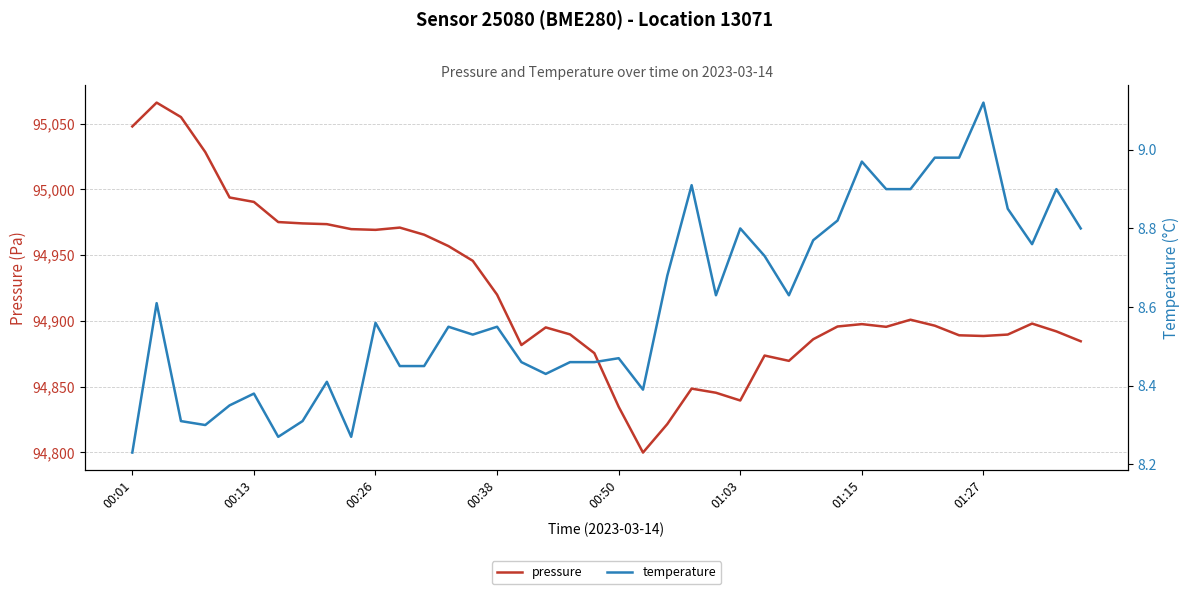

True or false: temperature and pressure intersect in this chart.

False